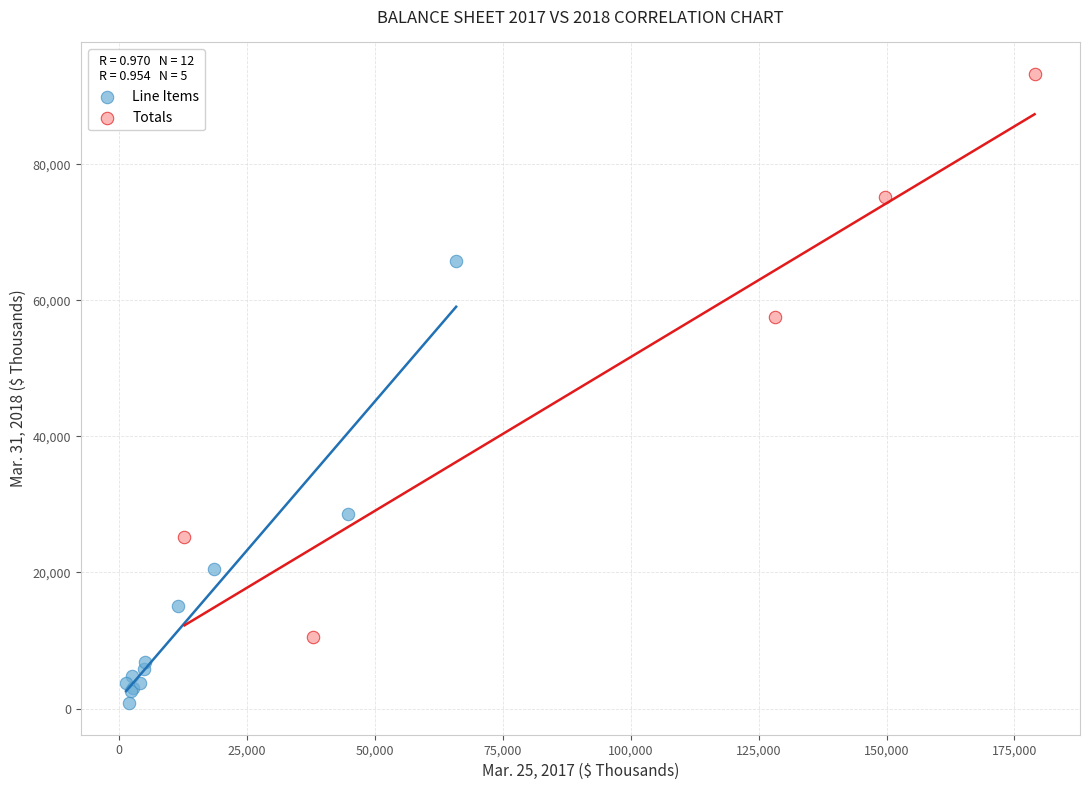

Which series has the largest Y range (max minus min)?

Totals